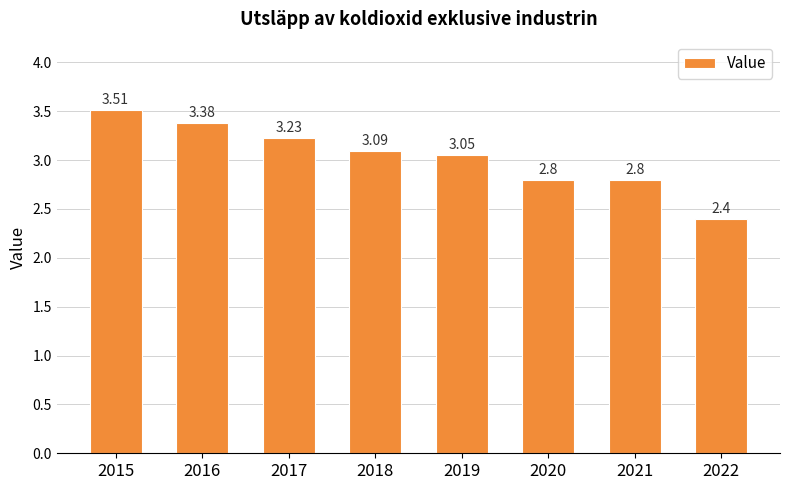

What is the sum of all values?

24.3